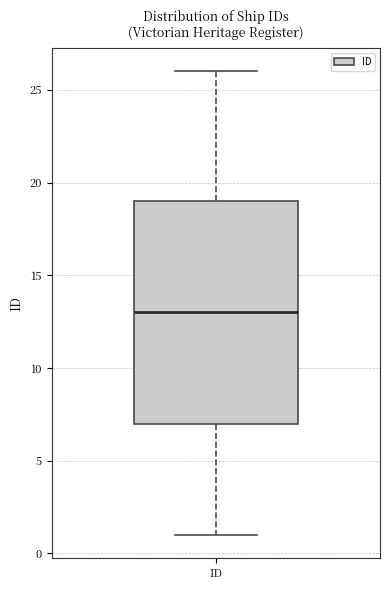

Where does the upper whisker of the box for ID end on the y-axis? The values are not printed on the chart, so give them approximately, as read against the axis.

26